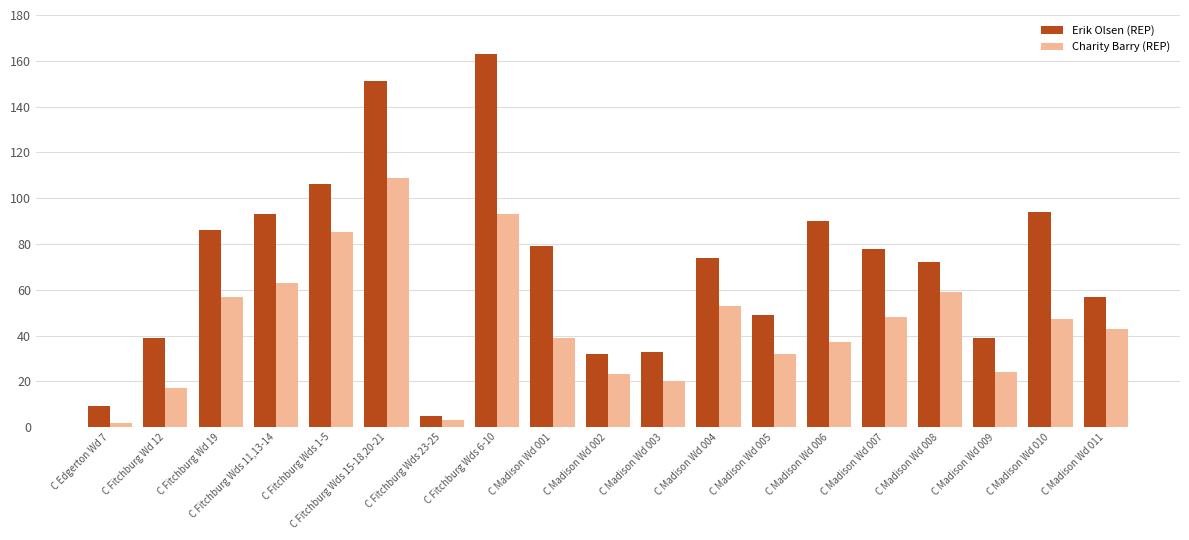

The Charity Barry (REP) series shows 52 at C Madison Wd 001. True or false?

False